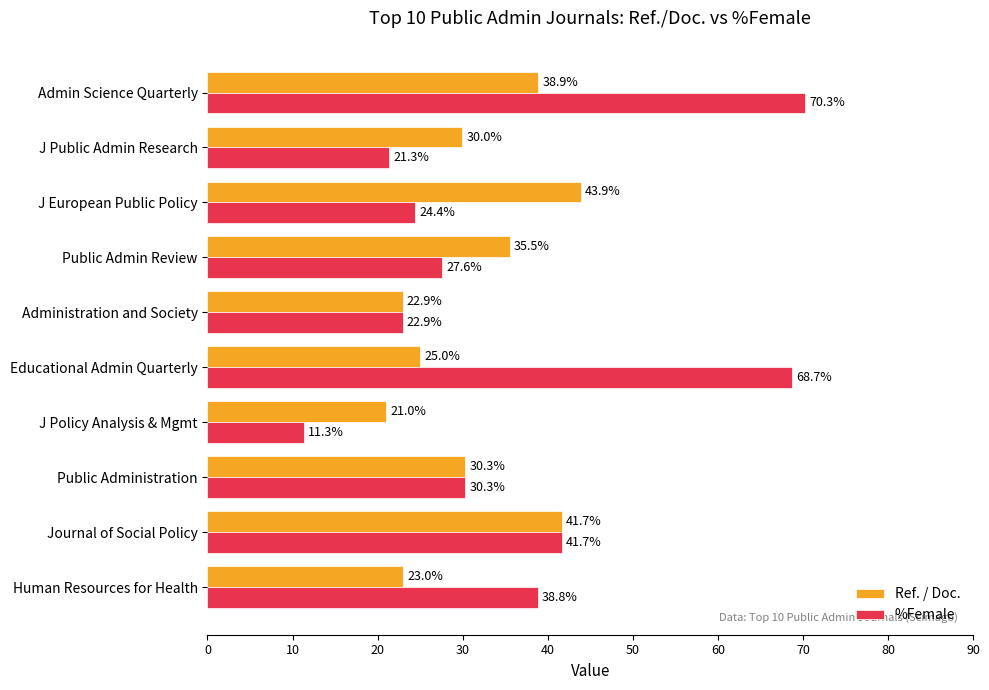

Rank the series by their average value, from highest to lowest.

%Female, Ref. / Doc.